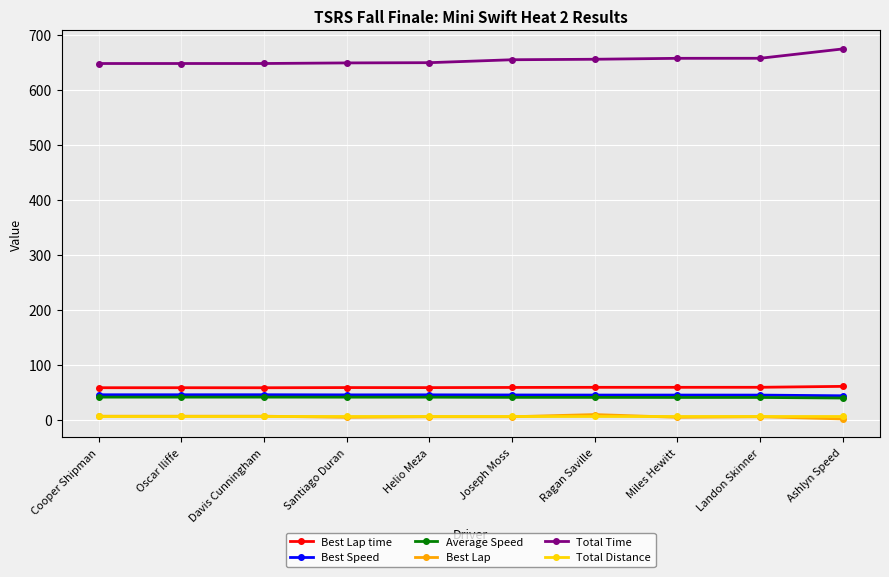

Where does the Average Speed series first go above 41?

Cooper Shipman